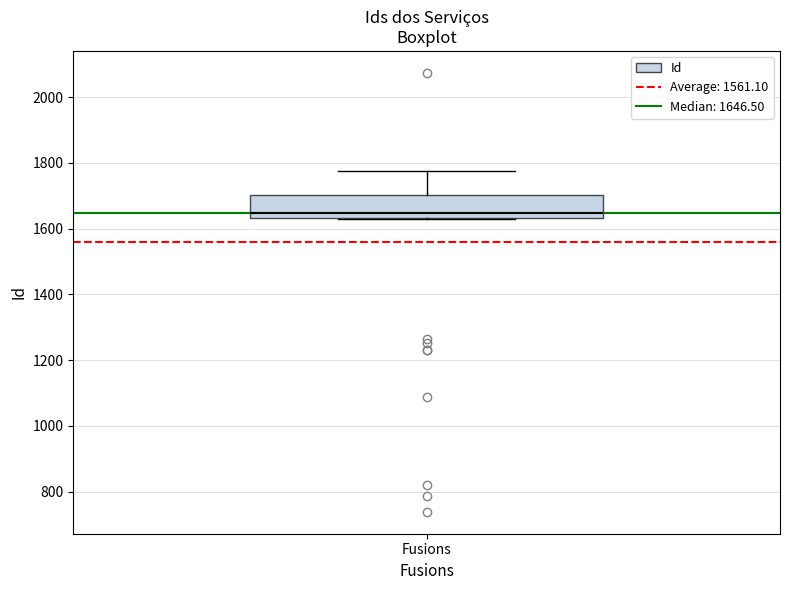

Read this box plot against the y-axis: the position of the median line, the range covered by the box, and the ends of both whiskers. The values are not printed on the chart, so give them approximately, as read against the axis.

median 1640 (just above the box's lower edge), box 1640 to 1700, whiskers 1640 to 1780